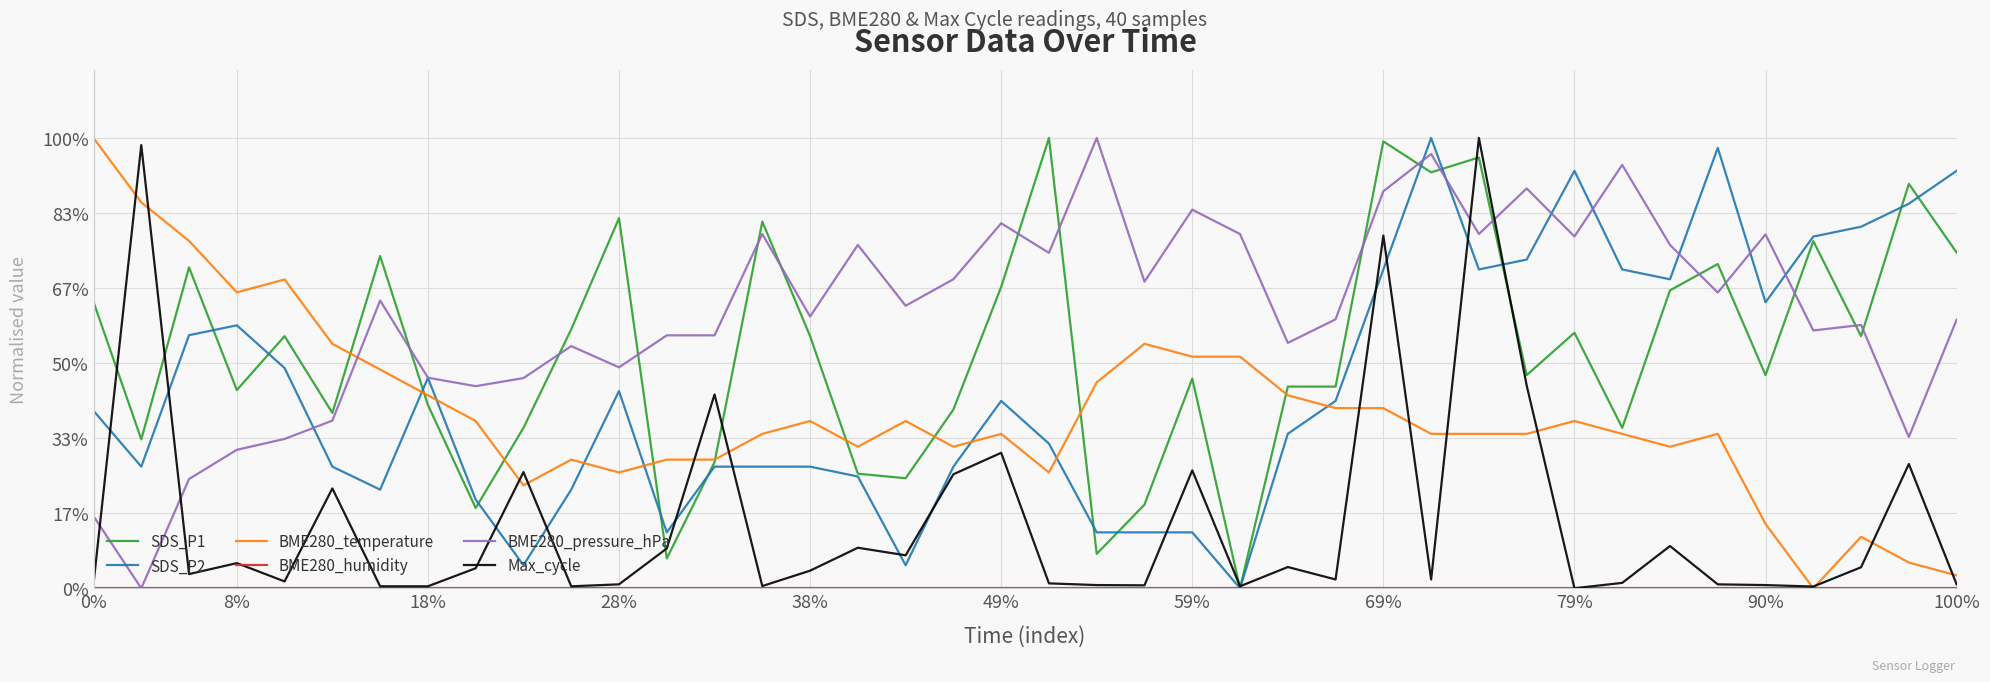

Which series has the largest range (max minus min)?

SDS_P1